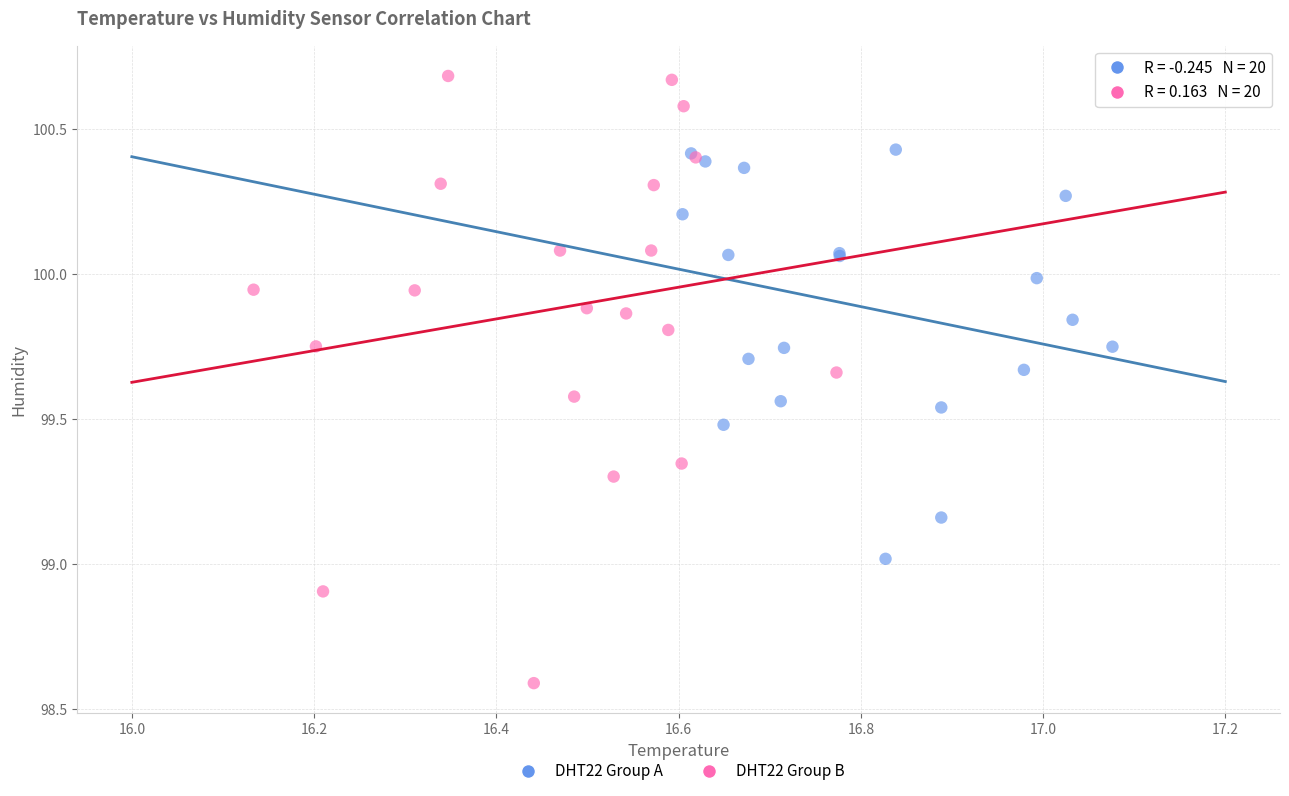

Which series reaches the maximum Y coordinate?

DHT22 Group B